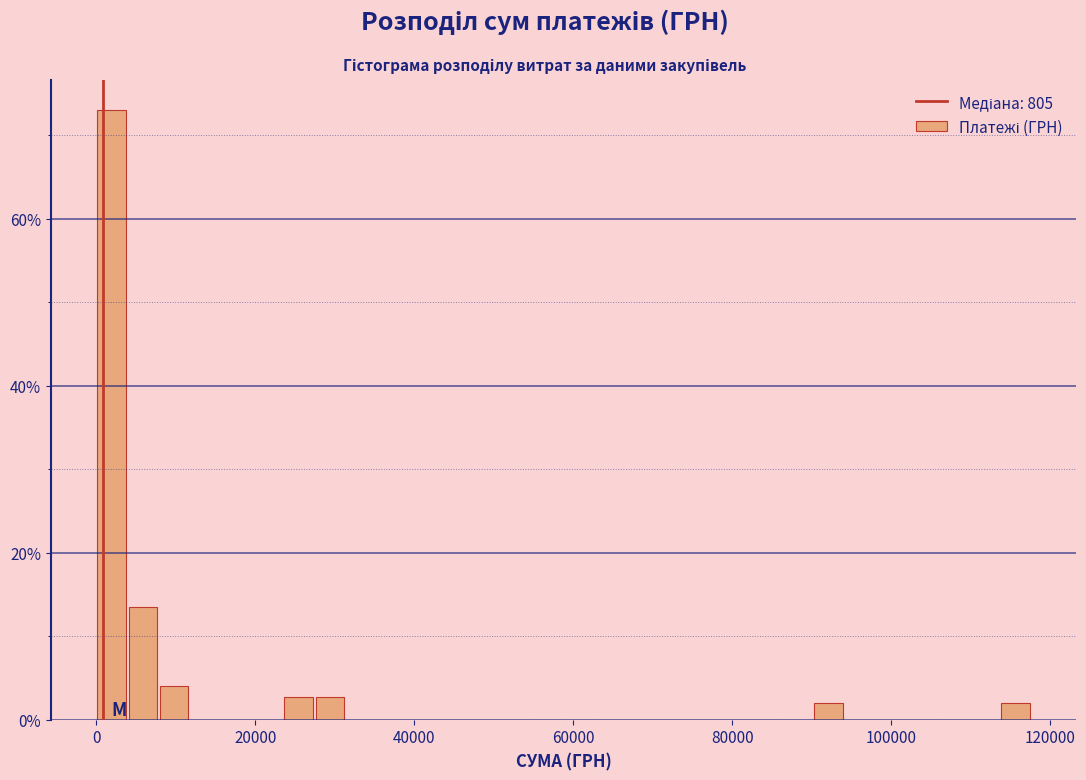

Read against the x-axis, roughly where is the centre of the tallest bar?

2000